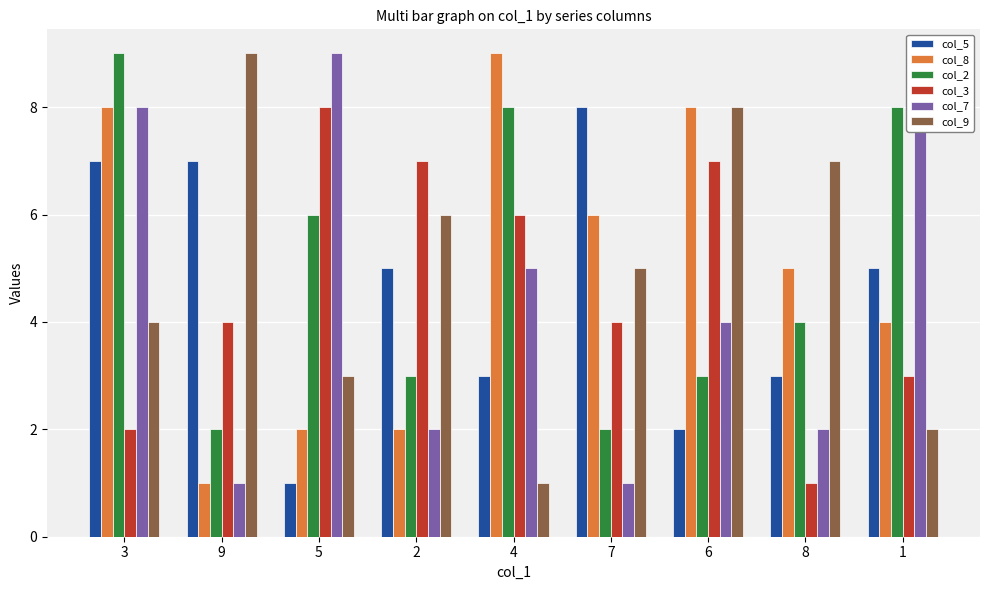

At which label does col_5 first exceed 5?

3